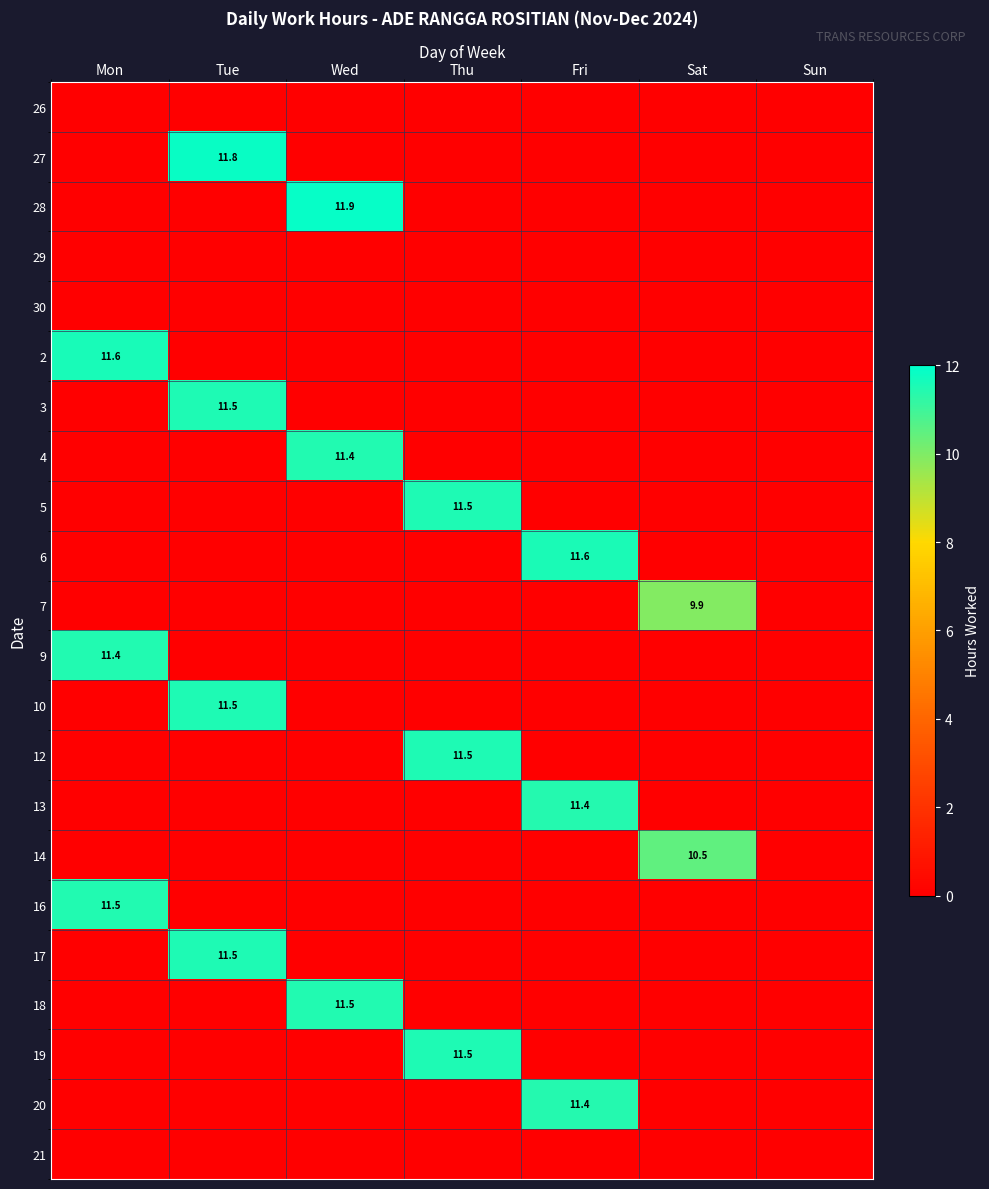

The value of 6 at Fri is 15.5. True or false?

False